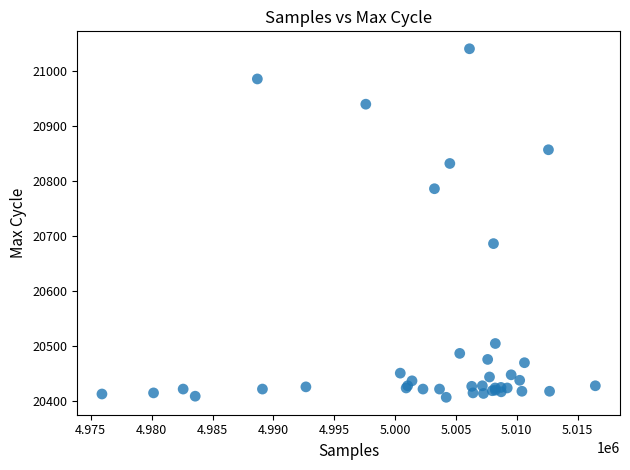

What Y value in the scatter plot is closest to 20723?

20686